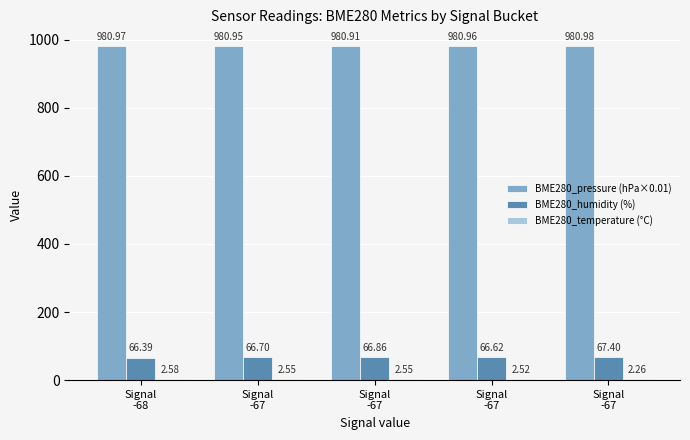

Reading left to right, transcribe all the data shown in this chart.

BME280_pressure (hPa×0.01): 981.0	981.0	980.9	981.0	981.0
BME280_humidity (%): 66.4	66.7	66.9	66.6	67.4
BME280_temperature (°C): 2.6	2.5	2.5	2.5	2.3